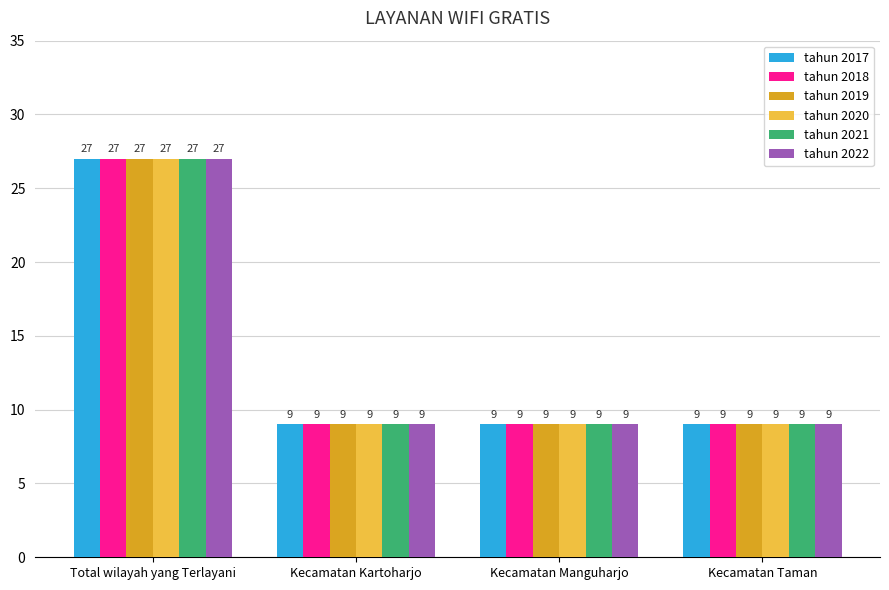

The value of tahun 2021 at Kecamatan Taman is 9. True or false?

True